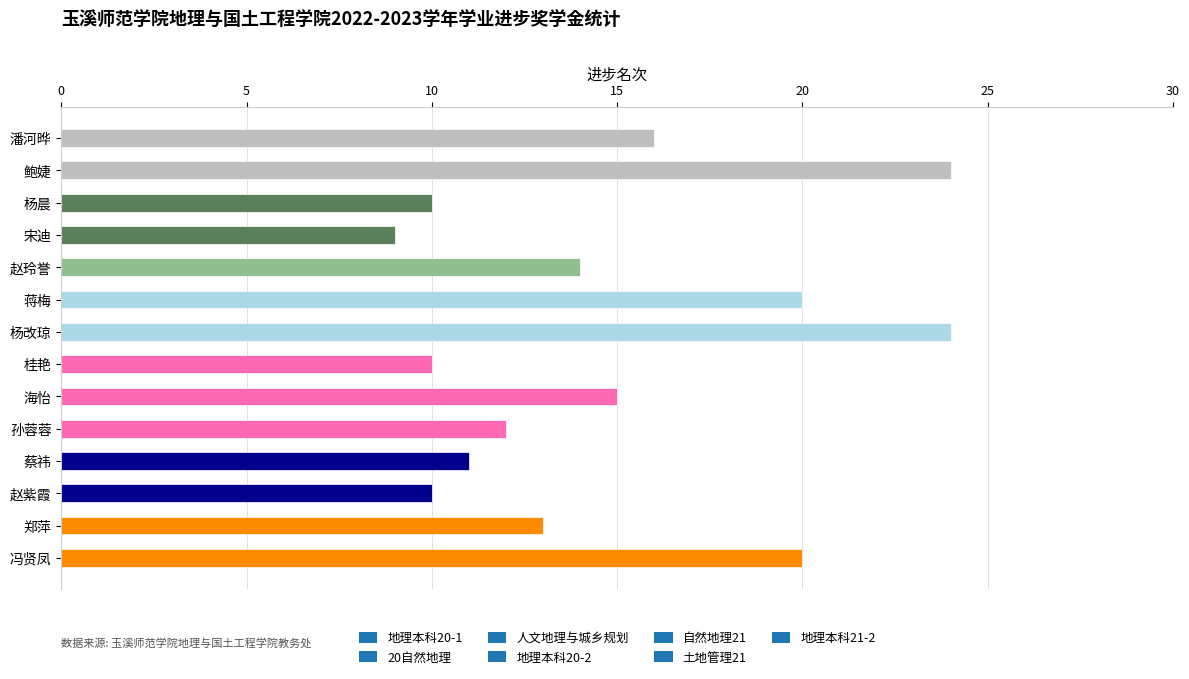

What is the value of the 6th bar from the top?

20